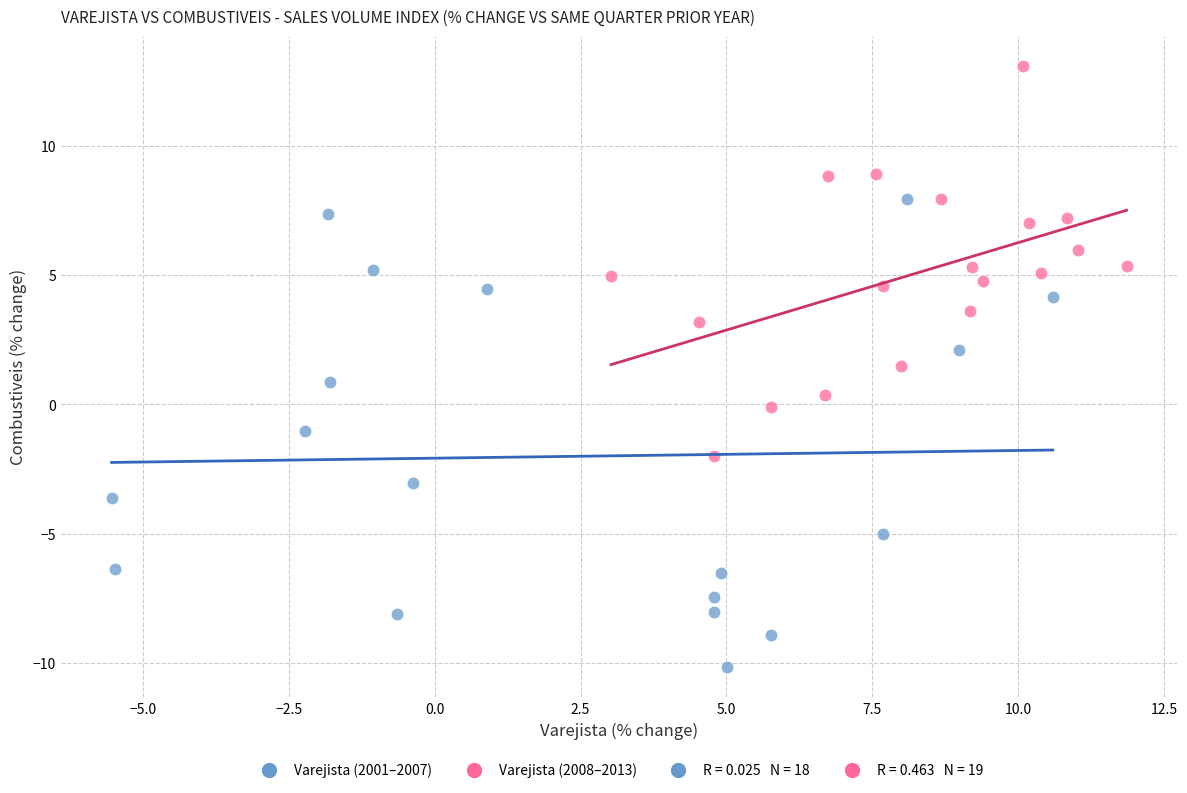

Which series contains the highest Y value?

Varejista (2008–2013)